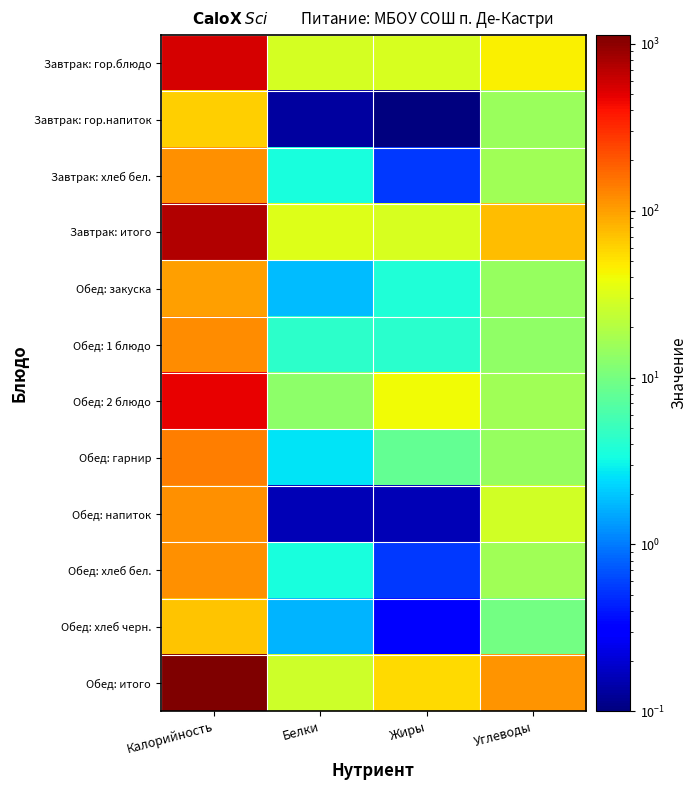

Reading right to left, transcribe all the data shown in this chart.

Завтрак: гор.блюдо: Углеводы=44.1	Жиры=30.0	Белки=28.9	Калорийность=561.7
Завтрак: гор.напиток: Углеводы=15.2	Жиры=0.0	Белки=0.1	Калорийность=62.0
Завтрак: хлеб бел.: Углеводы=16.2	Жиры=0.6	Белки=3.5	Калорийность=115.0
Завтрак: итого: Углеводы=75.5	Жиры=30.6	Белки=32.5	Калорийность=738.7
Обед: закуска: Углеводы=14.2	Жиры=3.8	Белки=1.8	Калорийность=98.6
Обед: 1 блюдо: Углеводы=13.2	Жиры=4.2	Белки=4.4	Калорийность=118.0
Обед: 2 блюдо: Углеводы=16.1	Жиры=39.5	Белки=13.1	Калорийность=472.0
Обед: гарнир: Углеводы=14.7	Жиры=8.0	Белки=2.6	Калорийность=141.0
Обед: напиток: Углеводы=27.9	Жиры=0.2	Белки=0.2	Калорийность=114.0
Обед: хлеб бел.: Углеводы=16.2	Жиры=0.6	Белки=3.5	Калорийность=115.0
Обед: хлеб черн.: Углеводы=9.7	Жиры=0.3	Белки=1.7	Калорийность=69.0
Обед: итого: Углеводы=112.0	Жиры=56.6	Белки=27.2	Калорийность=1127.6